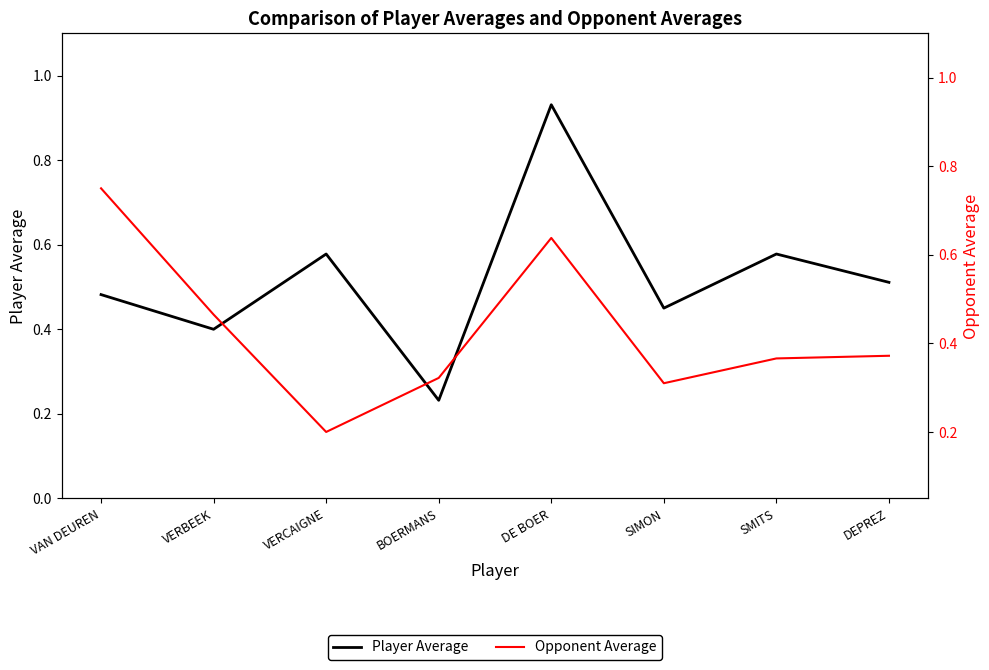

Reading left to right, transcribe all the data shown in this chart.

Player Average: 0.5	0.4	0.6	0.2	0.9	0.5	0.6	0.5
Opponent Average: 0.8	0.5	0.2	0.3	0.6	0.3	0.4	0.4